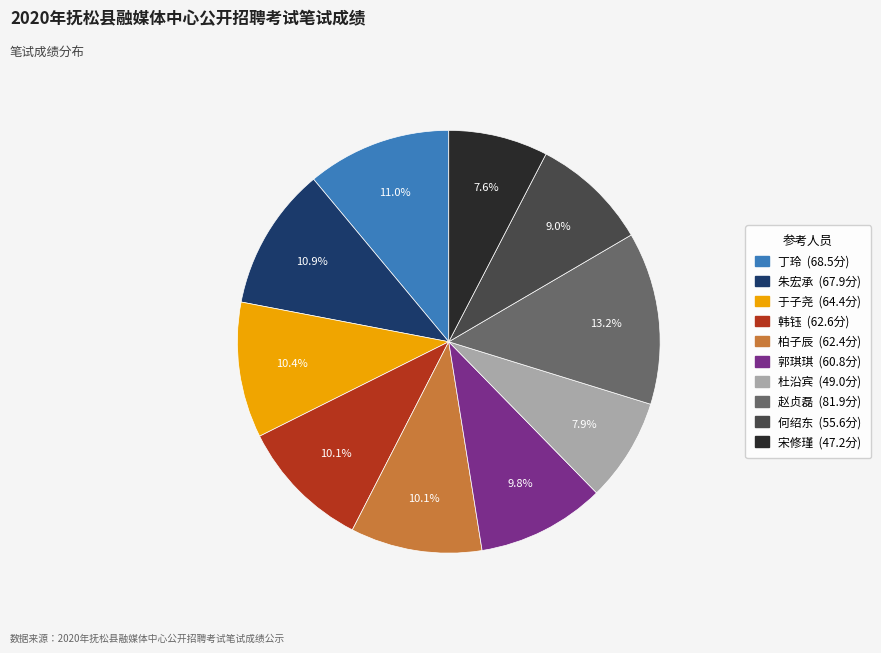

To the nearest percent, what is the average slice percentage?

10%